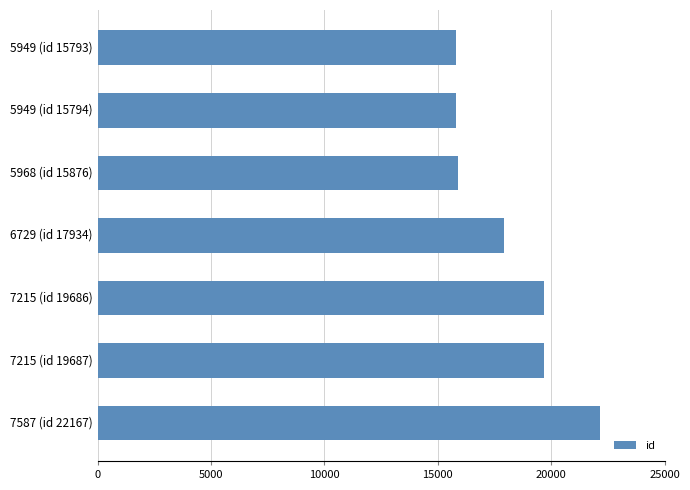

What is the average value?

18134